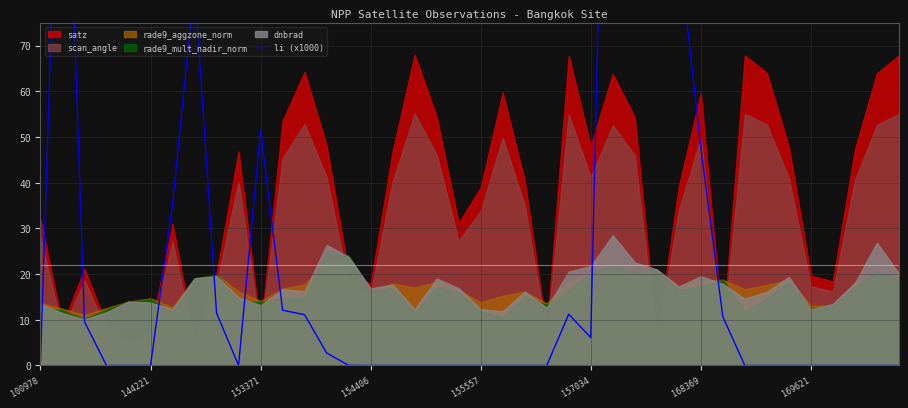

What position from the right is 29?

11